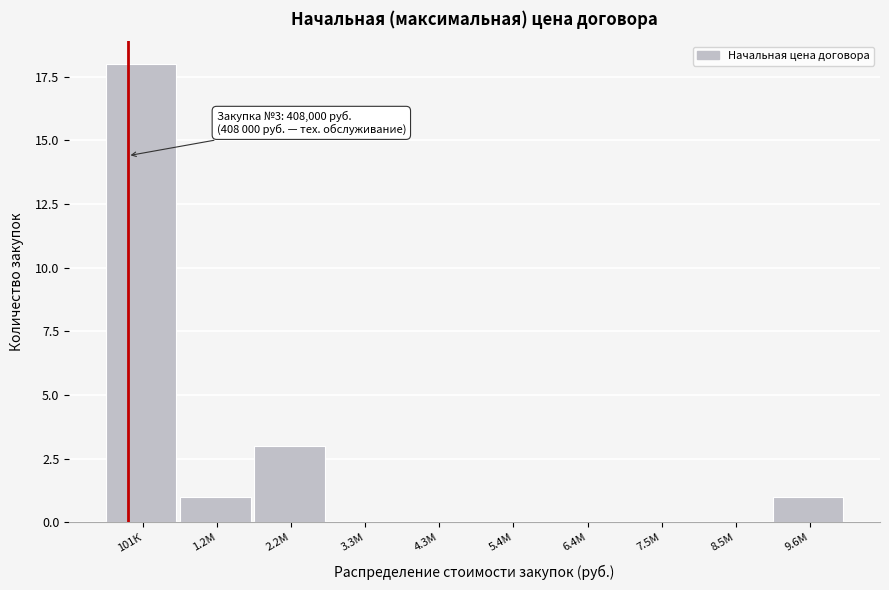

Reading right to left, extract all data points from this chart.

9.6М=1	8.5М=0	7.5М=0	6.4М=0	5.4М=0	4.3М=0	3.3М=0	2.2М=3	1.2М=1	101К=18